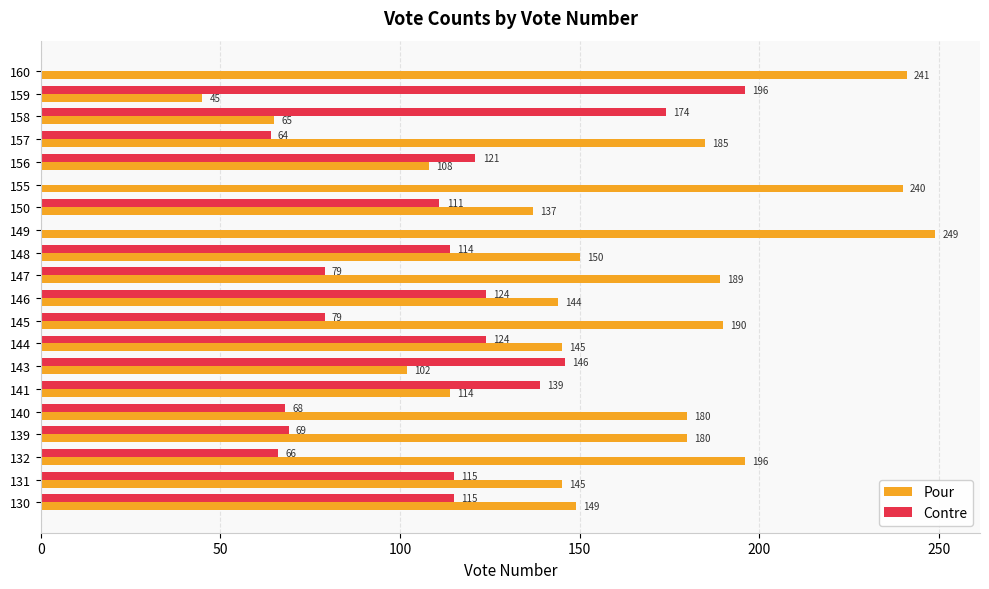

Read the Contre value at 141, to the nearest 5.

140